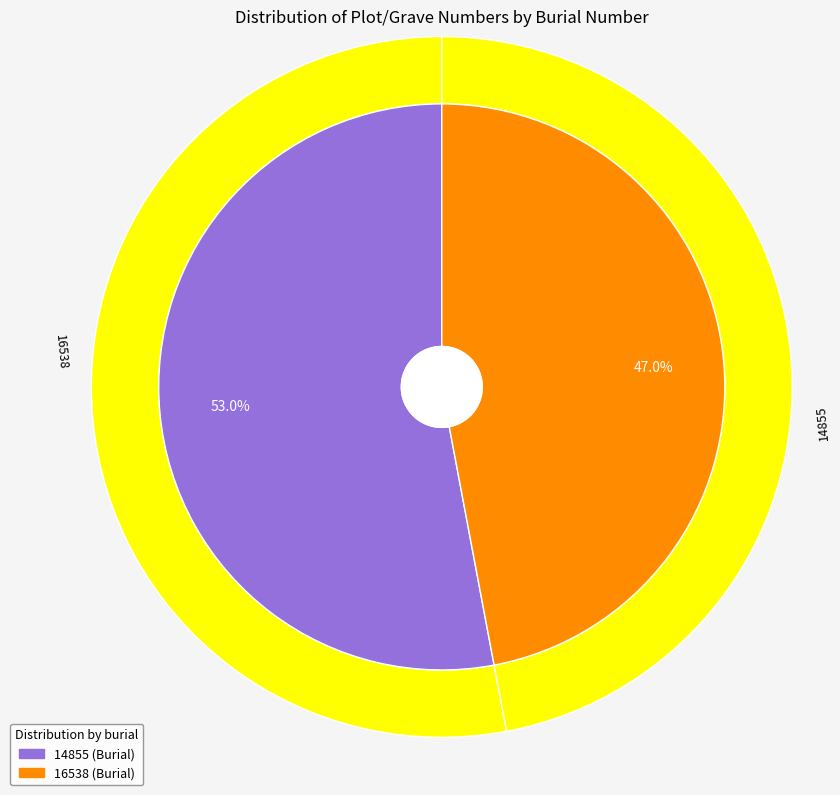

Between 14855 and 16538, which is larger?

14855